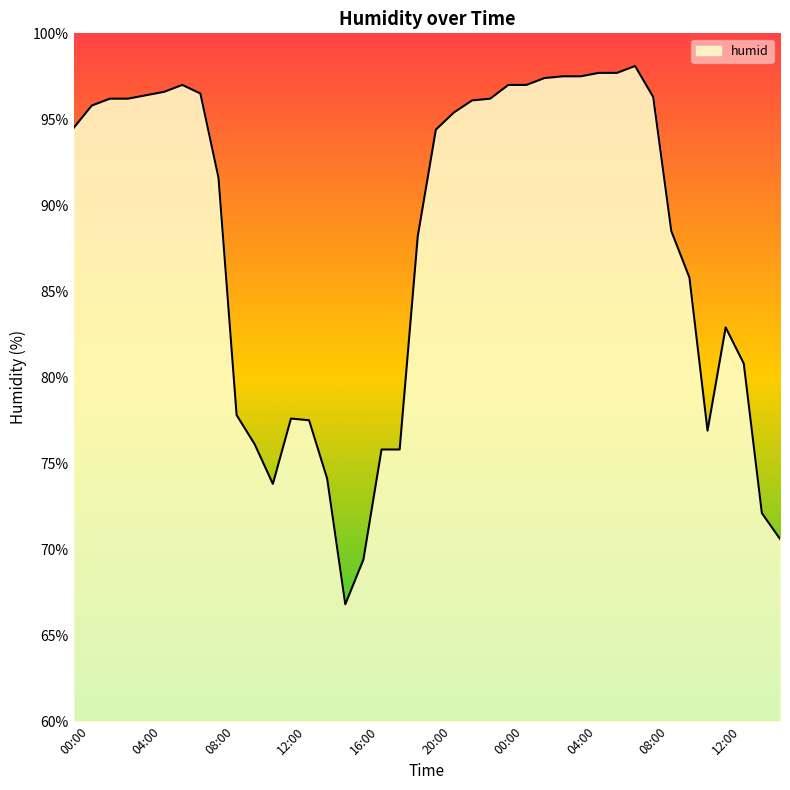

How many series are shown in this chart?

1